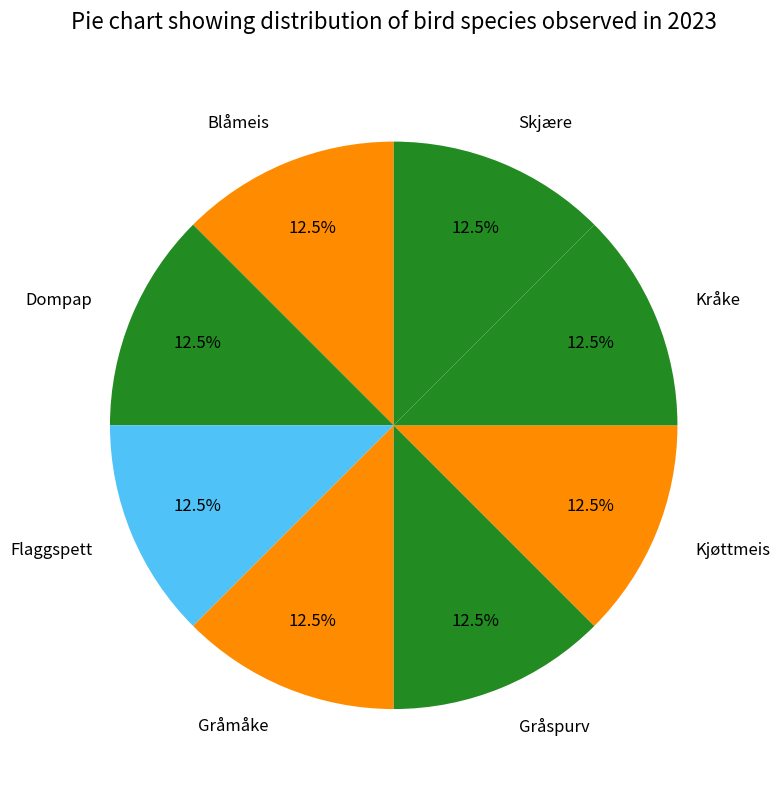

Count the number of slices in the pie.

8